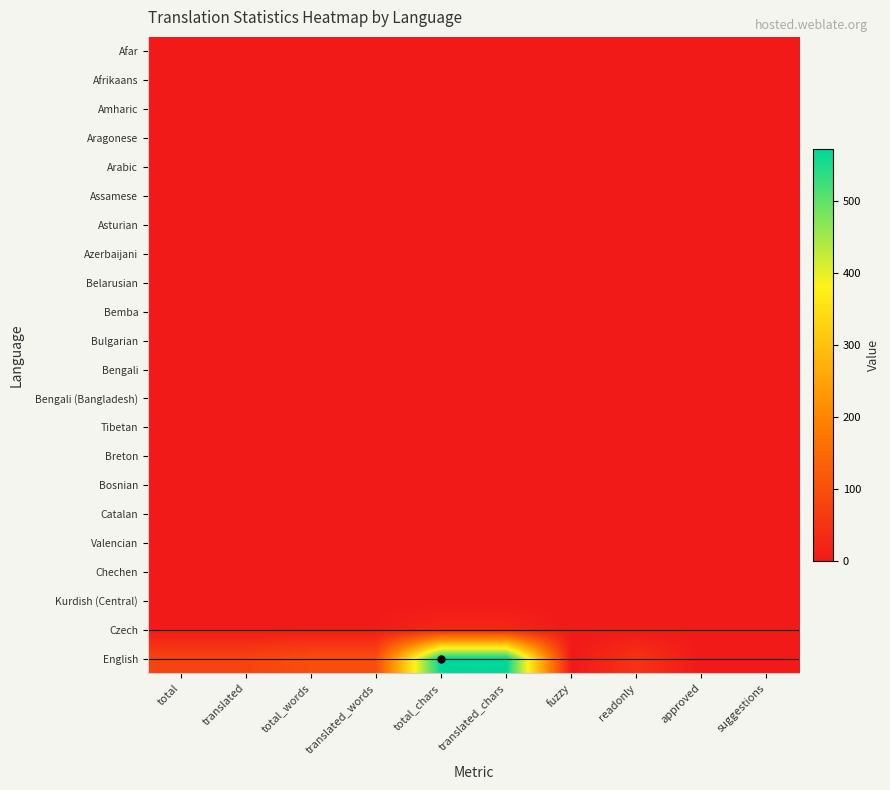

Reading left to right, what are all the values shown in this chart?

Afar: total=0	translated=0	total_words=0	translated_words=0	total_chars=0	translated_chars=0	fuzzy=0	readonly=0	approved=0	suggestions=0
Afrikaans: total=0	translated=0	total_words=0	translated_words=0	total_chars=0	translated_chars=0	fuzzy=0	readonly=0	approved=0	suggestions=0
Amharic: total=0	translated=0	total_words=0	translated_words=0	total_chars=0	translated_chars=0	fuzzy=0	readonly=0	approved=0	suggestions=0
Aragonese: total=0	translated=0	total_words=0	translated_words=0	total_chars=0	translated_chars=0	fuzzy=0	readonly=0	approved=0	suggestions=0
Arabic: total=0	translated=0	total_words=0	translated_words=0	total_chars=0	translated_chars=0	fuzzy=0	readonly=0	approved=0	suggestions=0
Assamese: total=0	translated=0	total_words=0	translated_words=0	total_chars=0	translated_chars=0	fuzzy=0	readonly=0	approved=0	suggestions=0
Asturian: total=0	translated=0	total_words=0	translated_words=0	total_chars=0	translated_chars=0	fuzzy=0	readonly=0	approved=0	suggestions=0
Azerbaijani: total=0	translated=0	total_words=0	translated_words=0	total_chars=0	translated_chars=0	fuzzy=0	readonly=0	approved=0	suggestions=0
Belarusian: total=0	translated=0	total_words=0	translated_words=0	total_chars=0	translated_chars=0	fuzzy=0	readonly=0	approved=0	suggestions=0
Bemba: total=0	translated=0	total_words=0	translated_words=0	total_chars=0	translated_chars=0	fuzzy=0	readonly=0	approved=0	suggestions=0
Bulgarian: total=0	translated=0	total_words=0	translated_words=0	total_chars=0	translated_chars=0	fuzzy=0	readonly=0	approved=0	suggestions=0
Bengali: total=0	translated=0	total_words=0	translated_words=0	total_chars=0	translated_chars=0	fuzzy=0	readonly=0	approved=0	suggestions=0
Bengali (Bangladesh): total=0	translated=0	total_words=0	translated_words=0	total_chars=0	translated_chars=0	fuzzy=0	readonly=0	approved=0	suggestions=0
Tibetan: total=0	translated=0	total_words=0	translated_words=0	total_chars=0	translated_chars=0	fuzzy=0	readonly=0	approved=0	suggestions=0
Breton: total=0	translated=0	total_words=0	translated_words=0	total_chars=0	translated_chars=0	fuzzy=0	readonly=0	approved=0	suggestions=0
Bosnian: total=0	translated=0	total_words=0	translated_words=0	total_chars=0	translated_chars=0	fuzzy=0	readonly=0	approved=0	suggestions=0
Catalan: total=0	translated=0	total_words=0	translated_words=0	total_chars=0	translated_chars=0	fuzzy=0	readonly=0	approved=0	suggestions=0
Valencian: total=0	translated=0	total_words=0	translated_words=0	total_chars=0	translated_chars=0	fuzzy=0	readonly=0	approved=0	suggestions=0
Chechen: total=0	translated=0	total_words=0	translated_words=0	total_chars=0	translated_chars=0	fuzzy=0	readonly=0	approved=0	suggestions=0
Kurdish (Central): total=0	translated=0	total_words=0	translated_words=0	total_chars=0	translated_chars=0	fuzzy=0	readonly=0	approved=0	suggestions=0
Czech: total=2	translated=2	total_words=4	translated_words=4	total_chars=25	translated_chars=25	fuzzy=0	readonly=0	approved=0	suggestions=0
English: total=79	translated=79	total_words=98	translated_words=98	total_chars=572	translated_chars=572	fuzzy=0	readonly=49	approved=0	suggestions=0